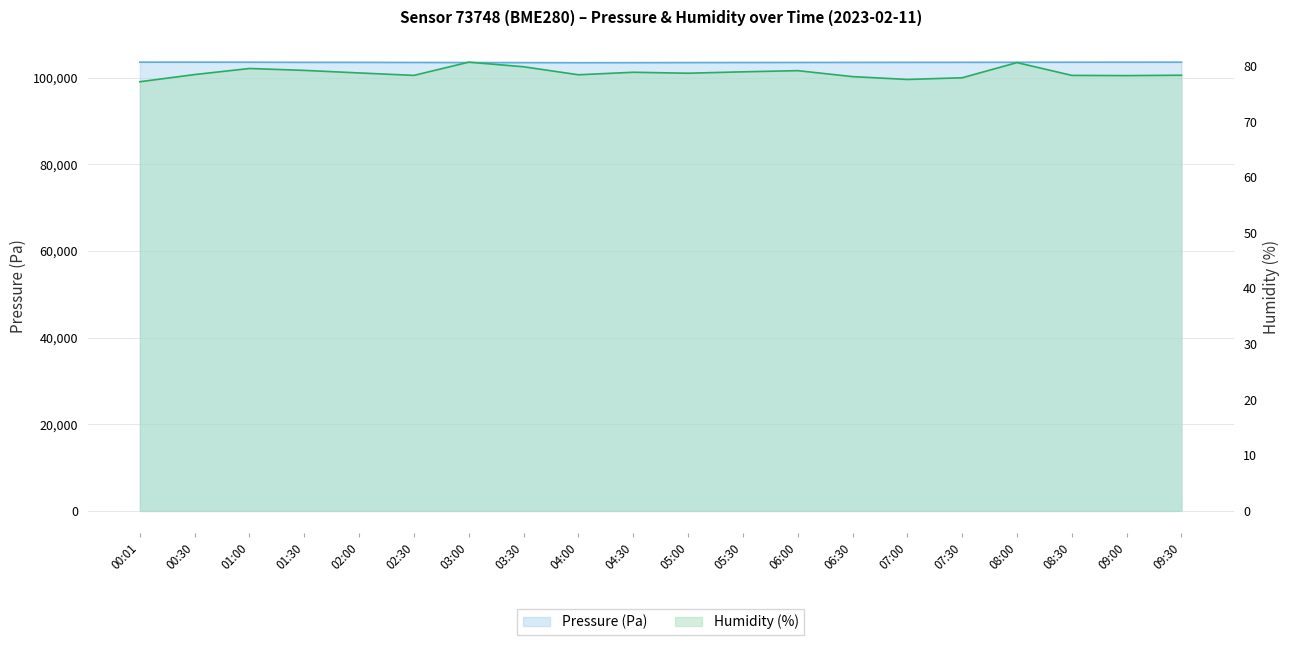

List the series in order of their overall mean, highest first.

pressure, humidity